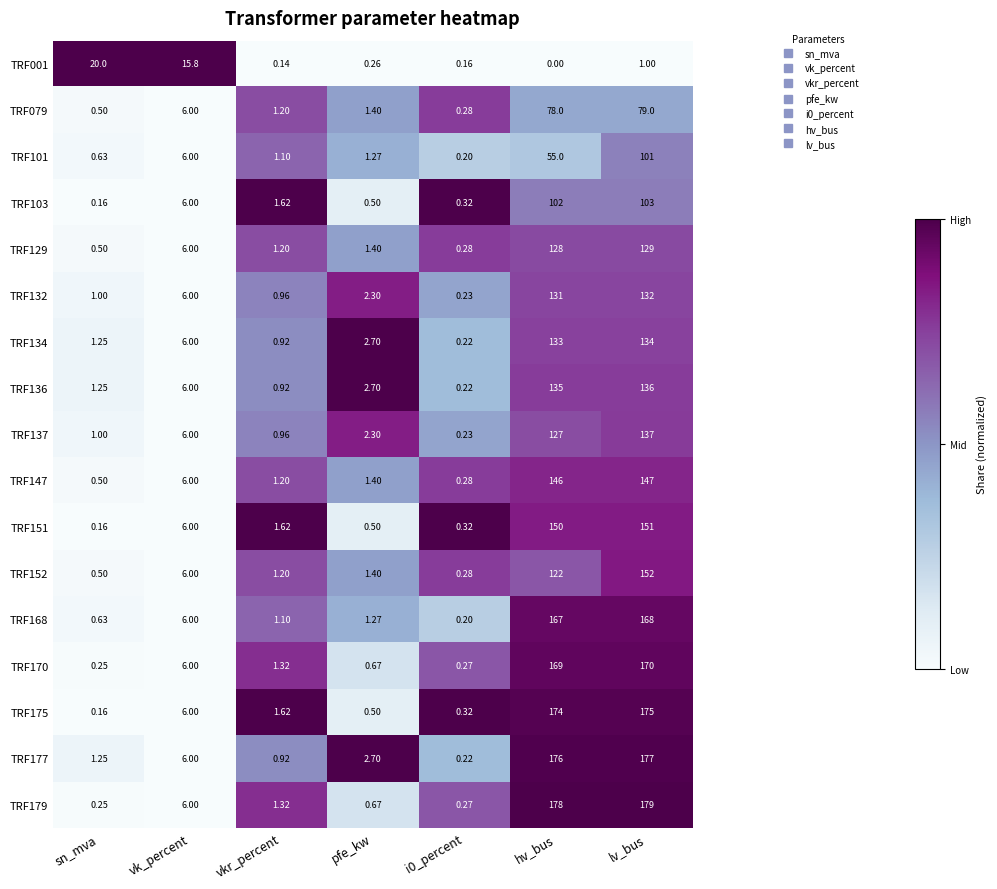

Where does the TRF147 series first go above 1?

vk_percent